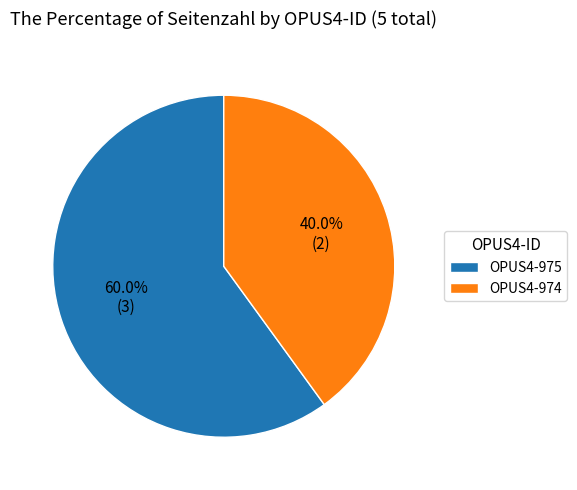

What percentage do OPUS4-974 and OPUS4-975 together represent?

100.0%